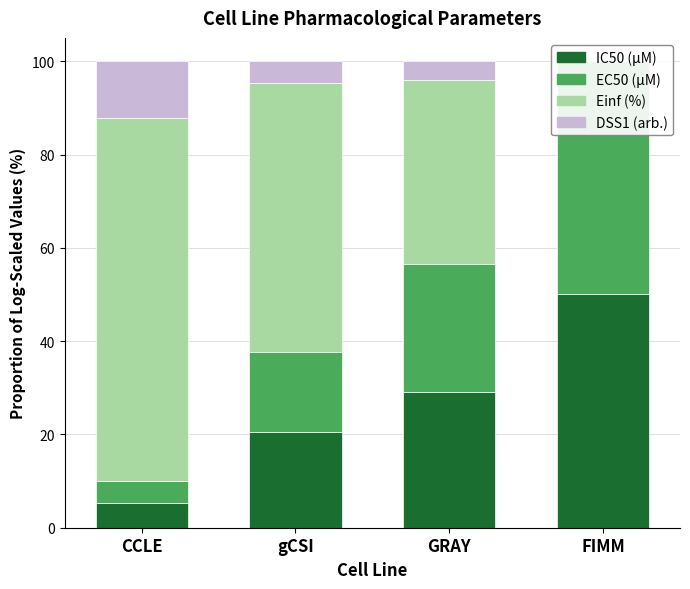

Between CCLE and gCSI, which series saw the biggest shift?

Einf (%)